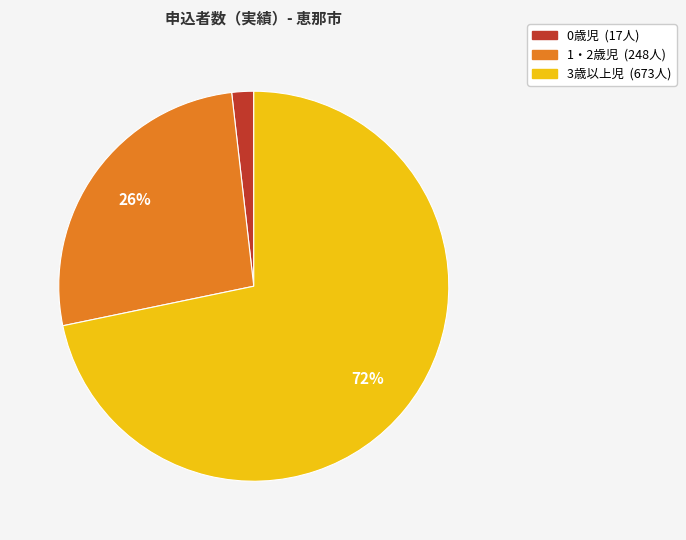

Is there any slice that represents more than half of the pie?

Yes